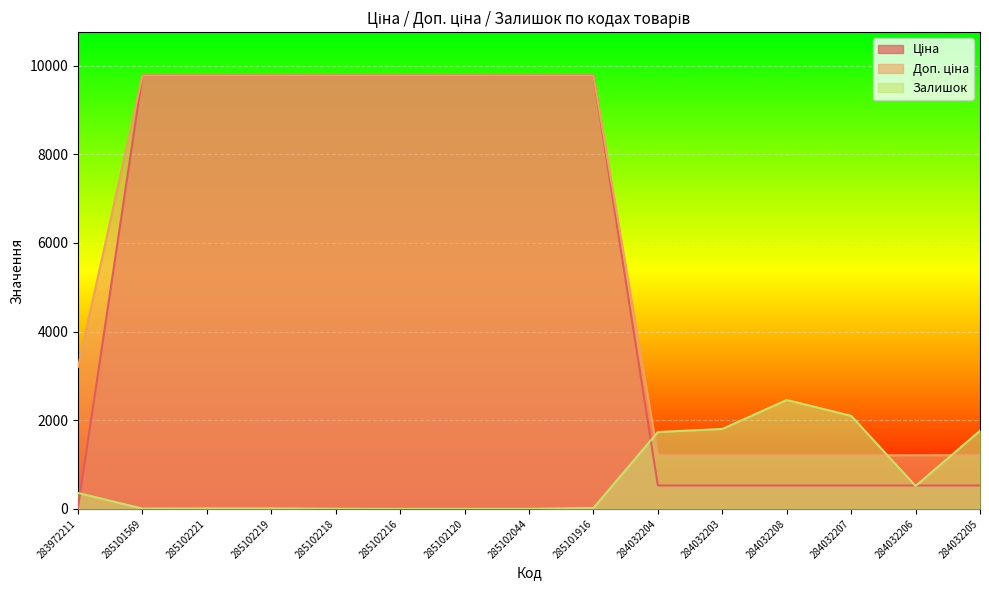

Reading left to right, what are all the values shown in this chart?

Ціна: 32.0	9775.5	9775.5	9775.5	9775.5	9775.5	9775.5	9775.5	9775.5	528.2	528.2	528.2	528.2	528.2	528.2
Доп. ціна: 3205.0	9775.5	9775.5	9775.5	9775.5	9775.5	9775.5	9775.5	9775.5	1210.7	1210.7	1210.7	1210.7	1210.7	1210.7
Залишок: 360.0	7.0	11.0	11.0	3.0	0.0	0.0	1.0	21.0	1734.0	1804.0	2457.0	2099.0	518.0	1764.0